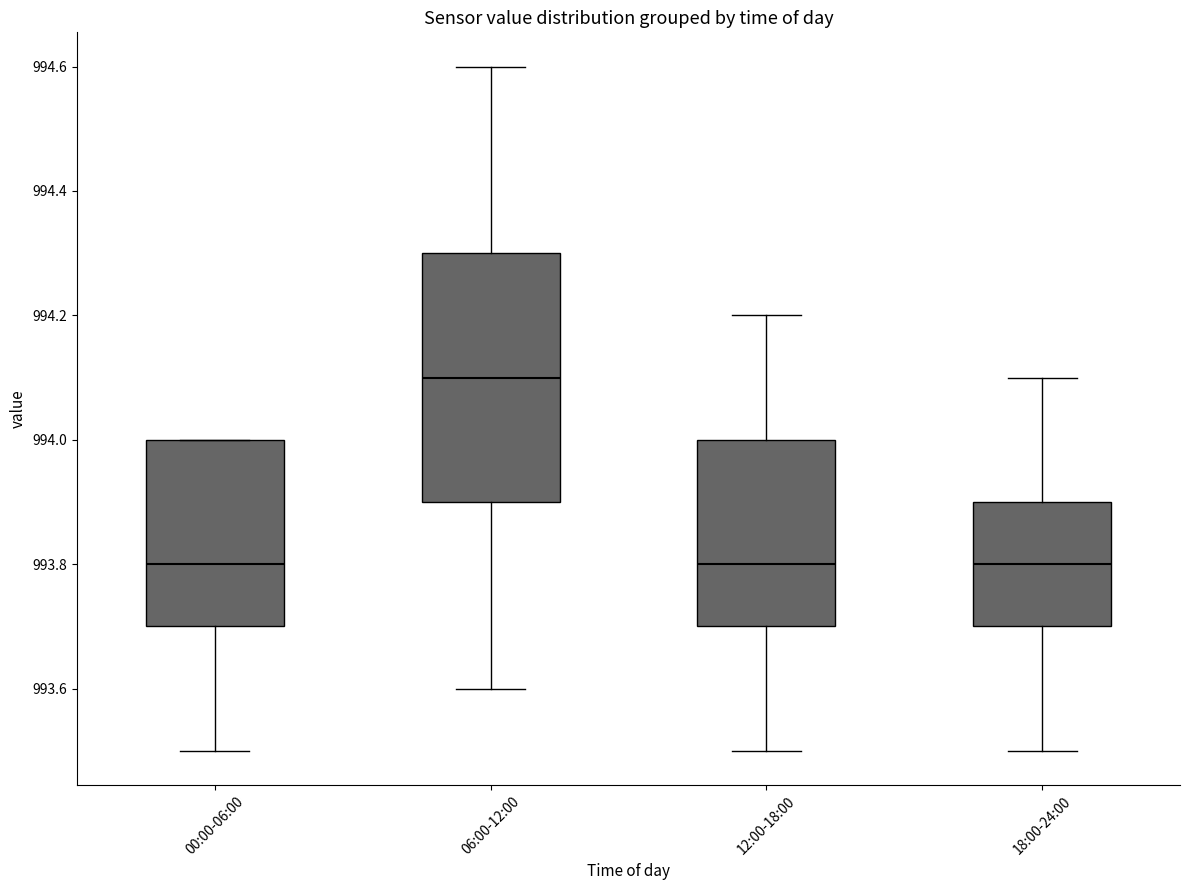

Reading left to right, read every box against the y-axis: the position of its median line, the range the box covers, and the ends of its whiskers. The values are not printed on the chart, so give them approximately, as read against the axis.

00:00-06:00: median 993.8, box 993.7 to 994.0, whiskers 993.5 to 994.0
06:00-12:00: median 994.1, box 993.9 to 994.3, whiskers 993.6 to 994.6
12:00-18:00: median 993.8, box 993.7 to 994.0, whiskers 993.5 to 994.2
18:00-24:00: median 993.8, box 993.7 to 993.9, whiskers 993.5 to 994.1